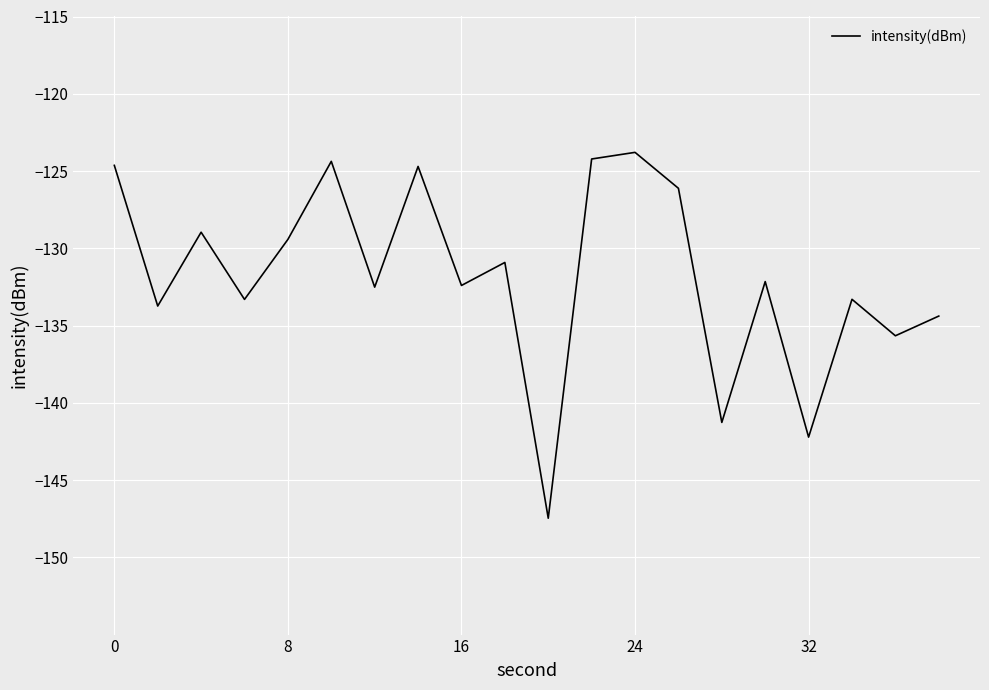

What is the greatest value displayed?

-123.8